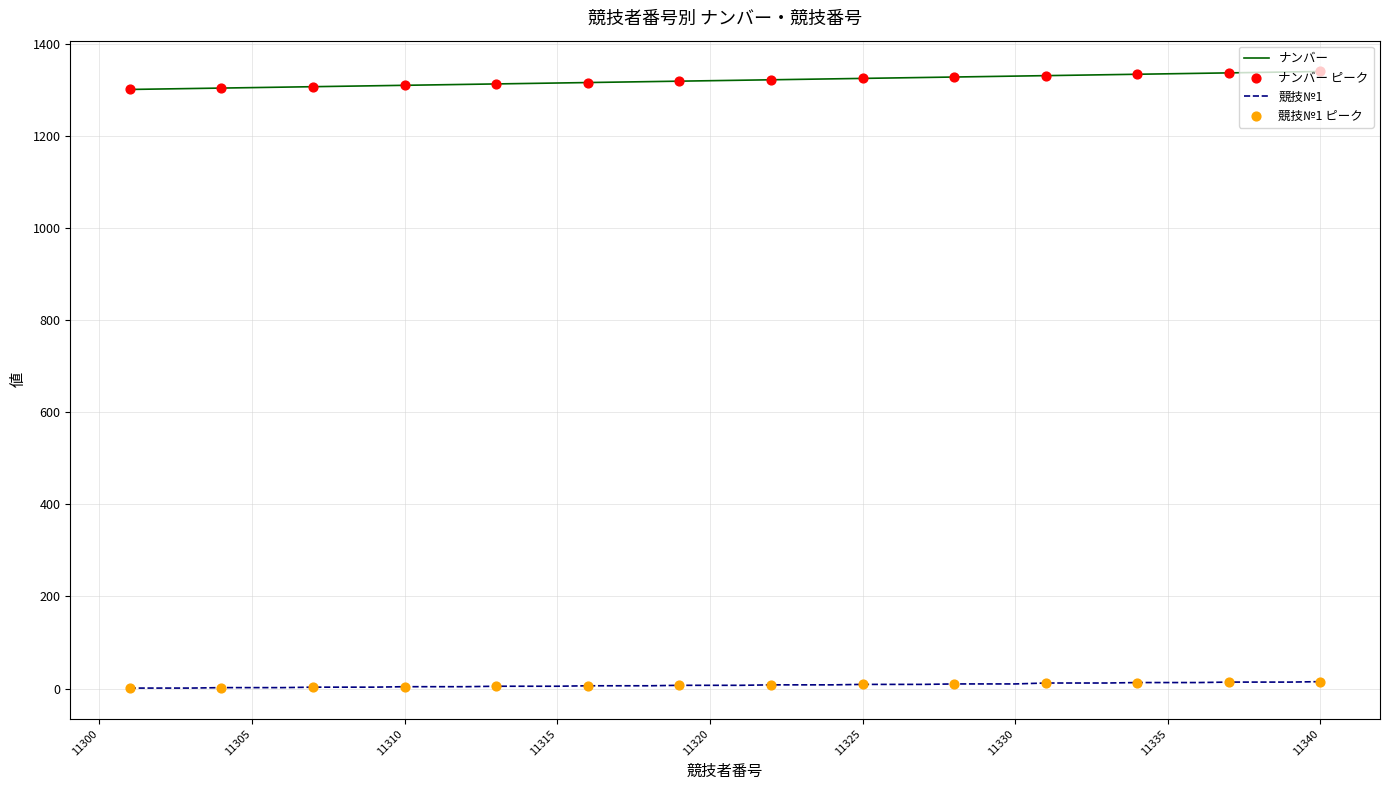

List the series in order of their peak value, lowest first.

競技№1, ナンバー